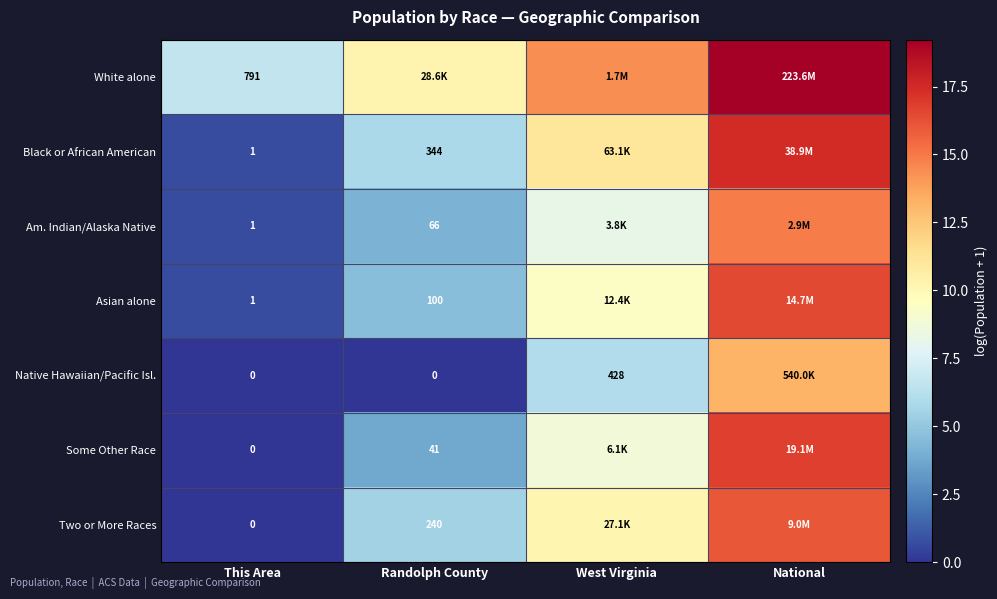

What is the greatest value displayed?

19.2